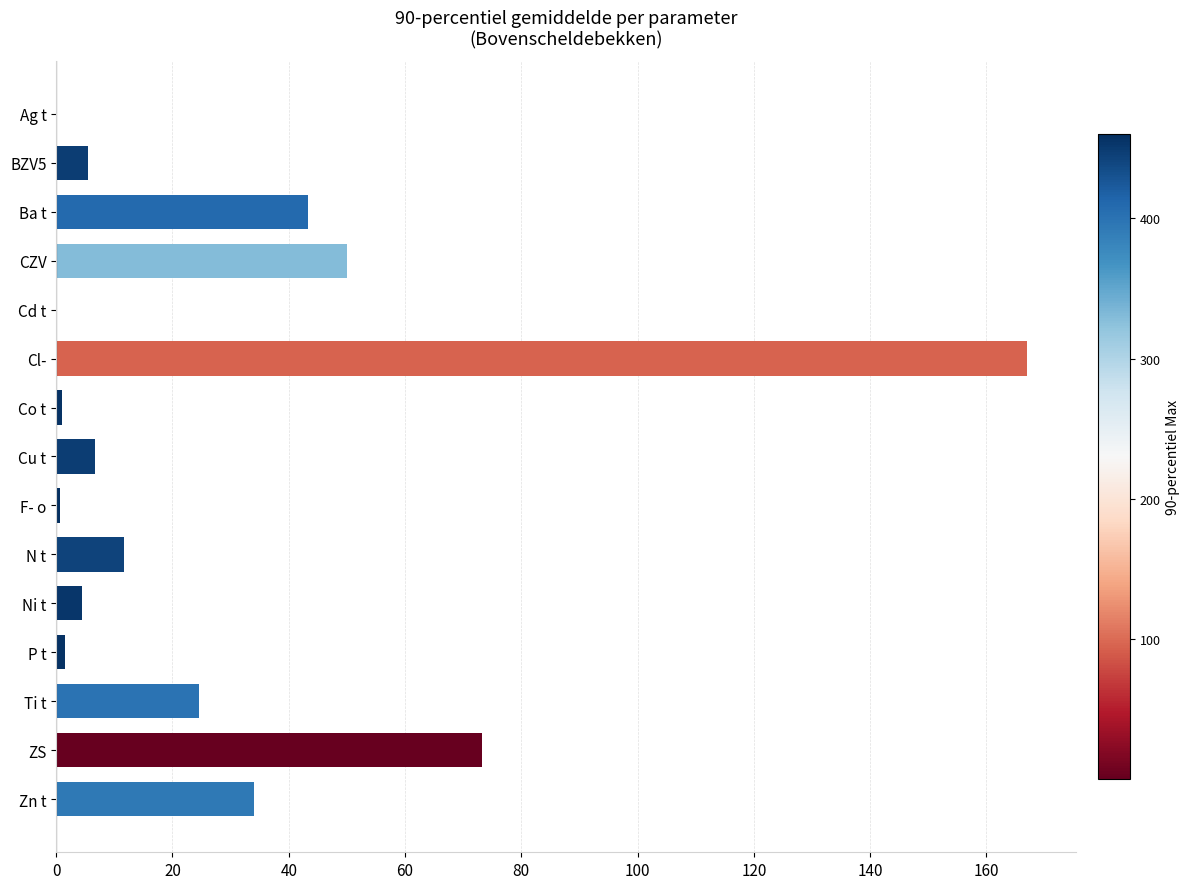

Between Cu t and P t, which is larger?

Cu t